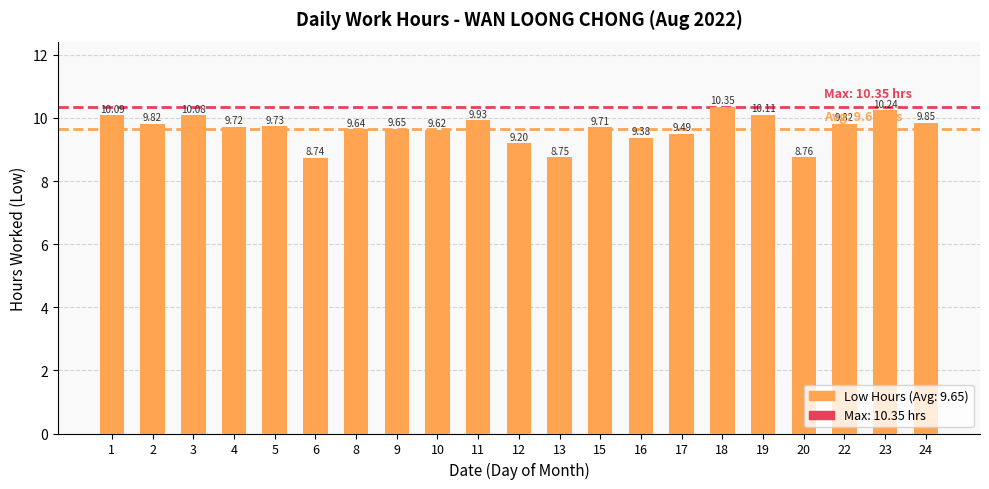

Between 18 and 15, which is larger?

18